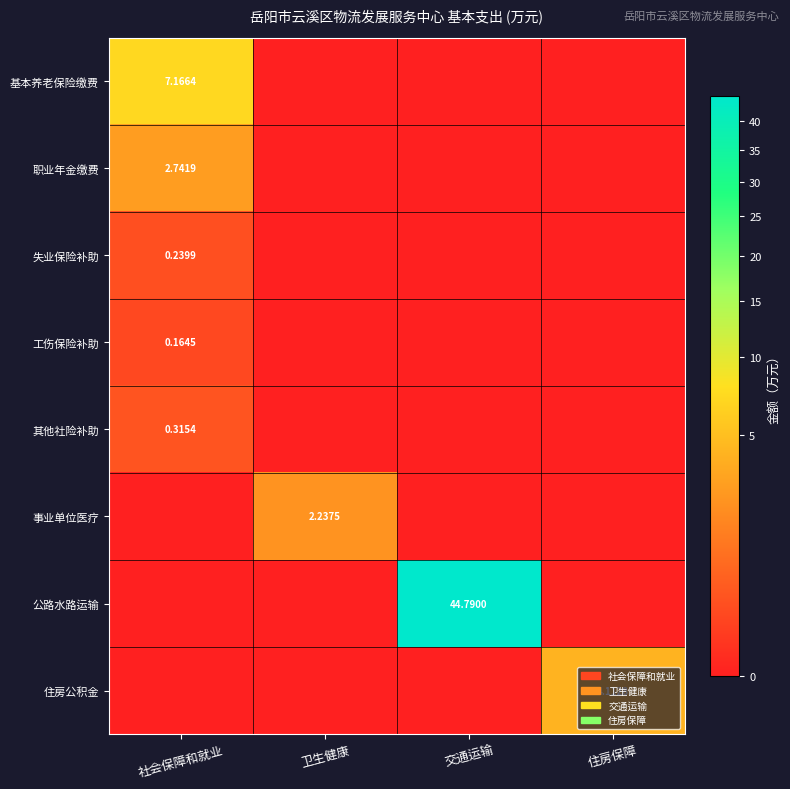

Is the value of 职业年金缴费 at 社会保障和就业 greater than the value of 公路水路运输 at 交通运输?

No